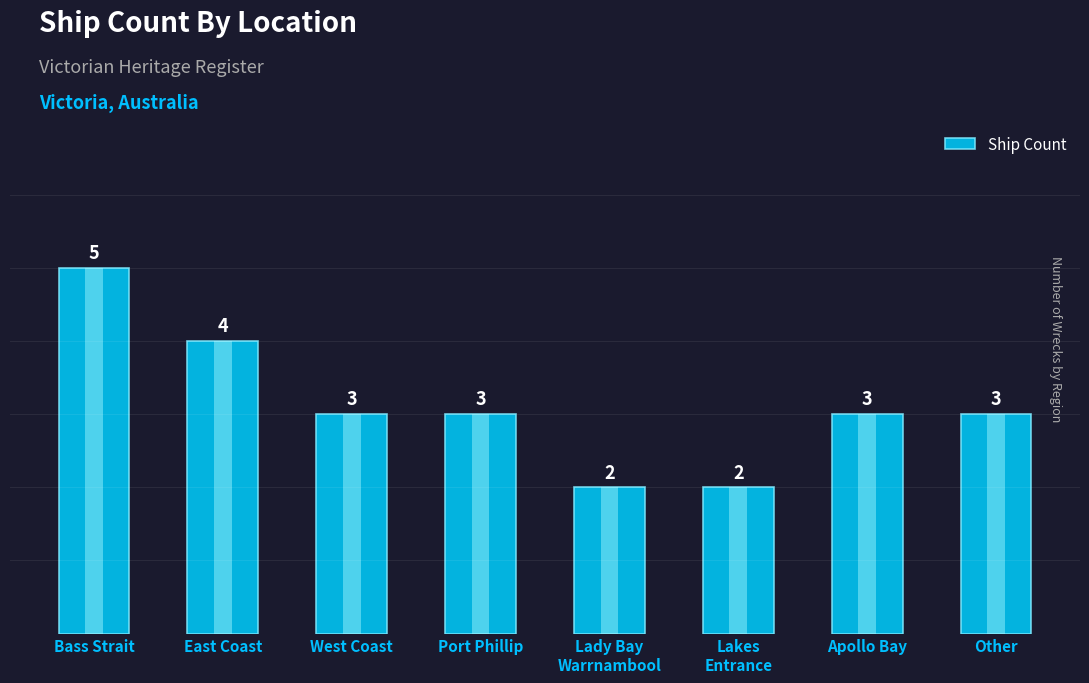

What is the label of the 3rd bar from the right?

Lakes
Entrance